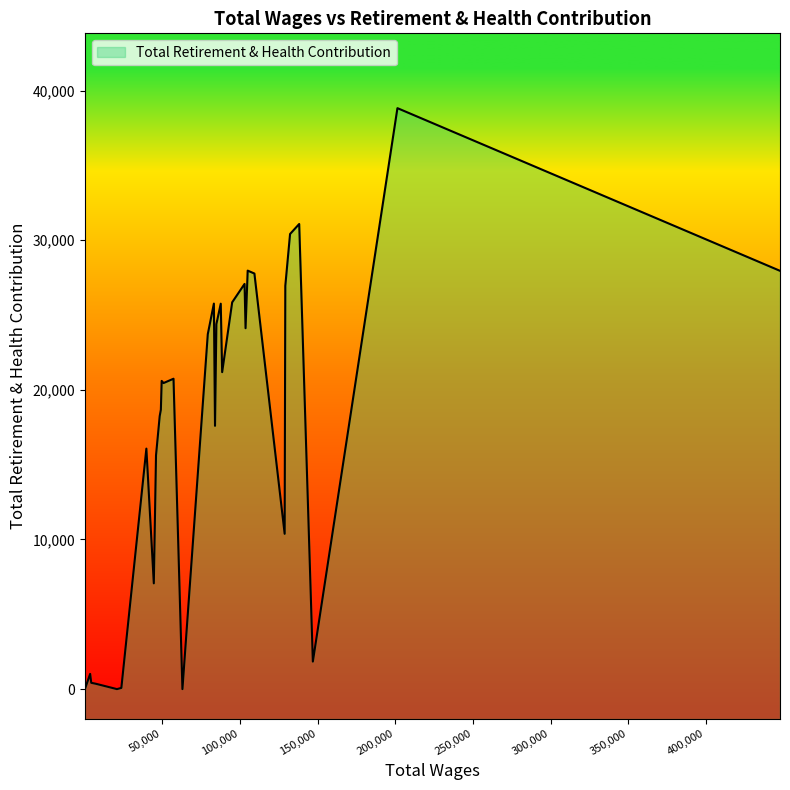

Which has a higher value, 57181.0 or 146921.0?

57181.0